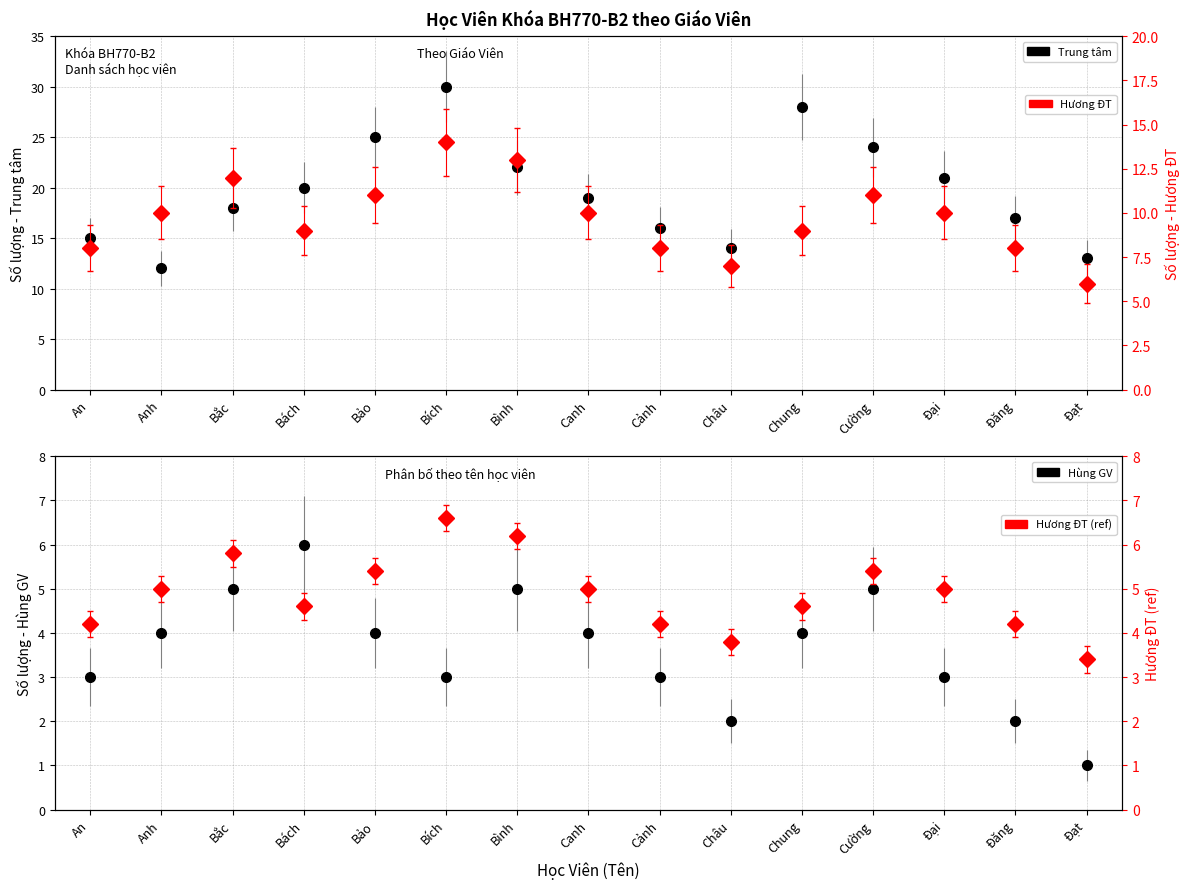

What is the average value of the Hương ĐT series?

10